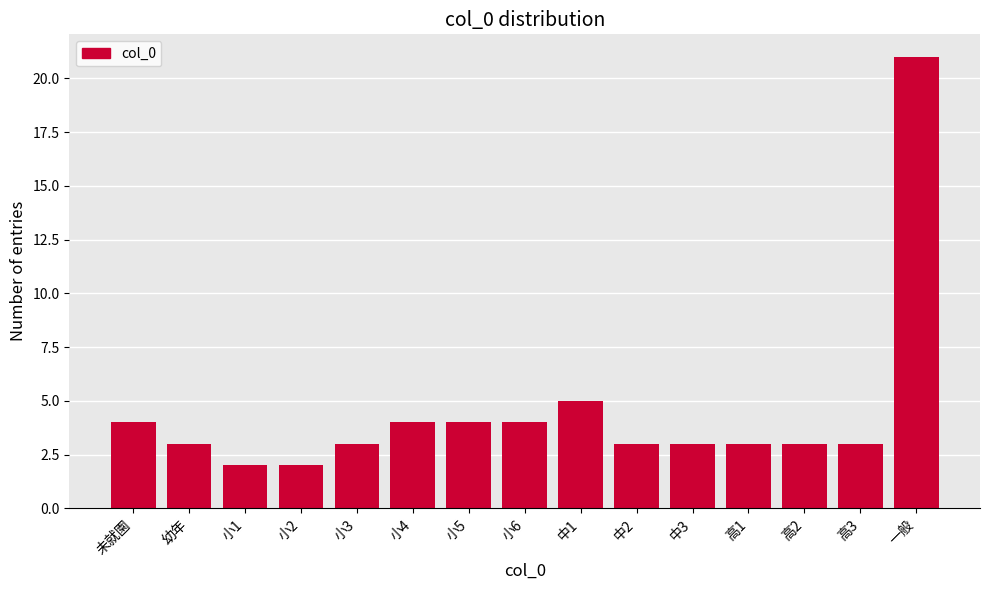

Reading left to right, extract all data points from this chart.

未就園=4	幼年=3	小1=2	小2=2	小3=3	小4=4	小5=4	小6=4	中1=5	中2=3	中3=3	高1=3	高2=3	高3=3	一般=21